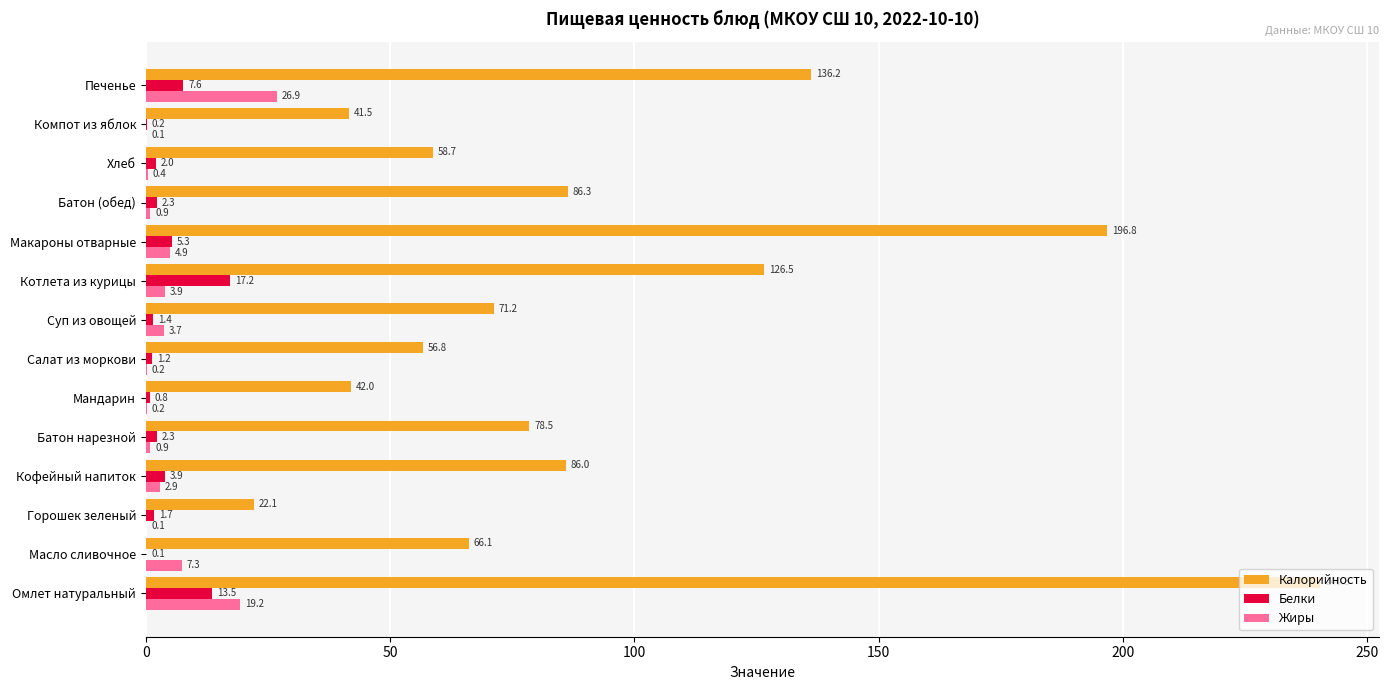

What is the sum of all Калорийность values?

1309.2